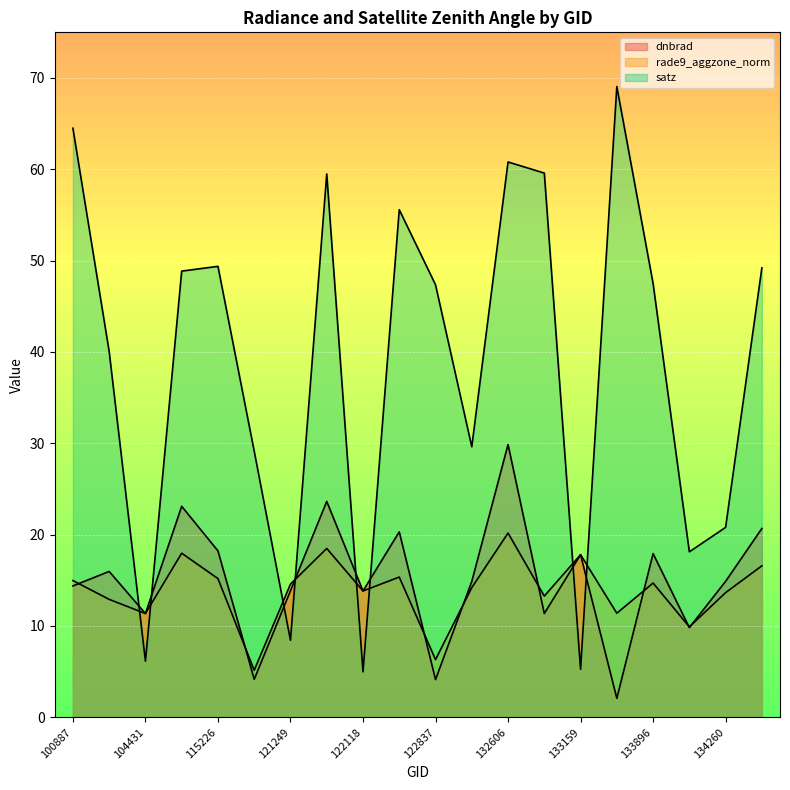

Which series has the largest total across all categories?

satz